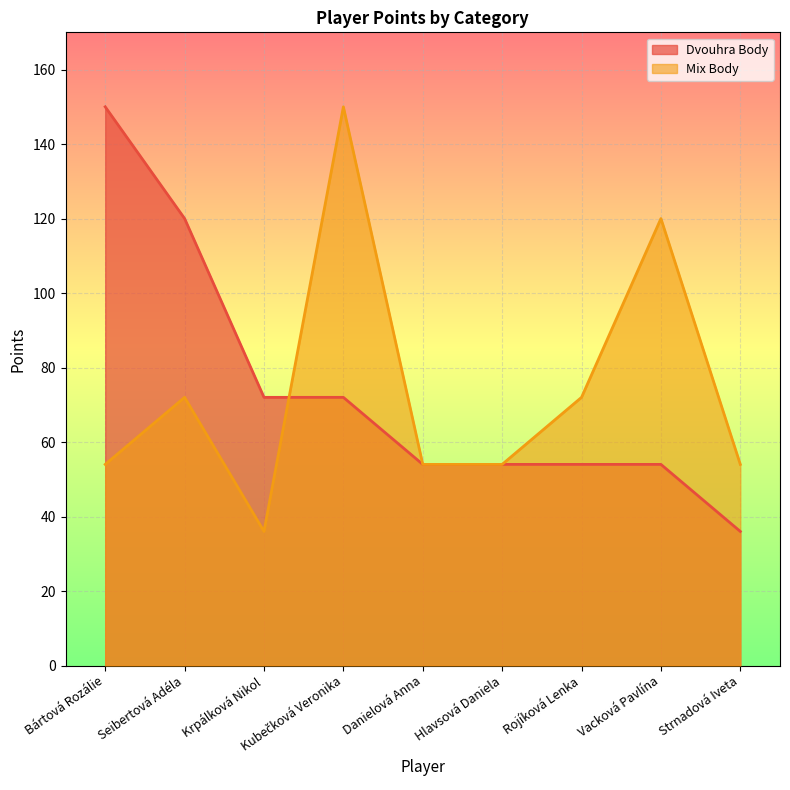

Count the number of categories in the chart.

9